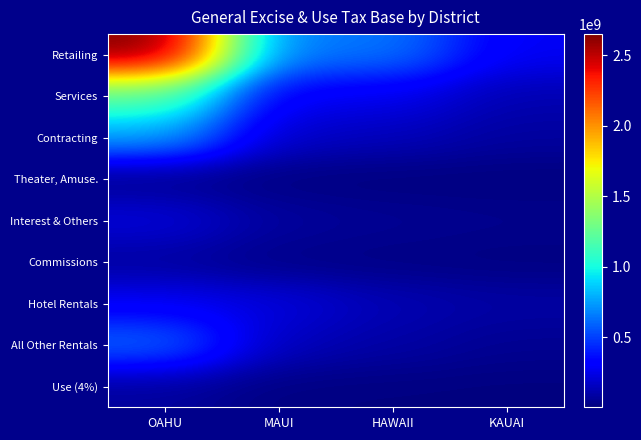

What is the spread (max minus min) of values at MAUI?

630437635.5